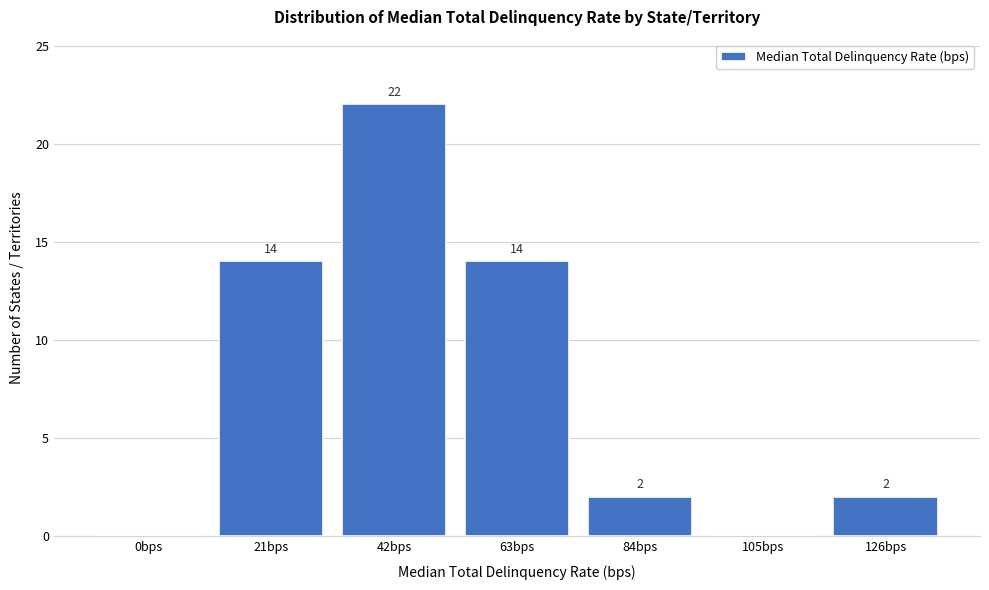

Reading right to left, transcribe all the data shown in this chart.

126bps=2	105bps=0	84bps=2	63bps=14	42bps=22	21bps=14	0bps=0